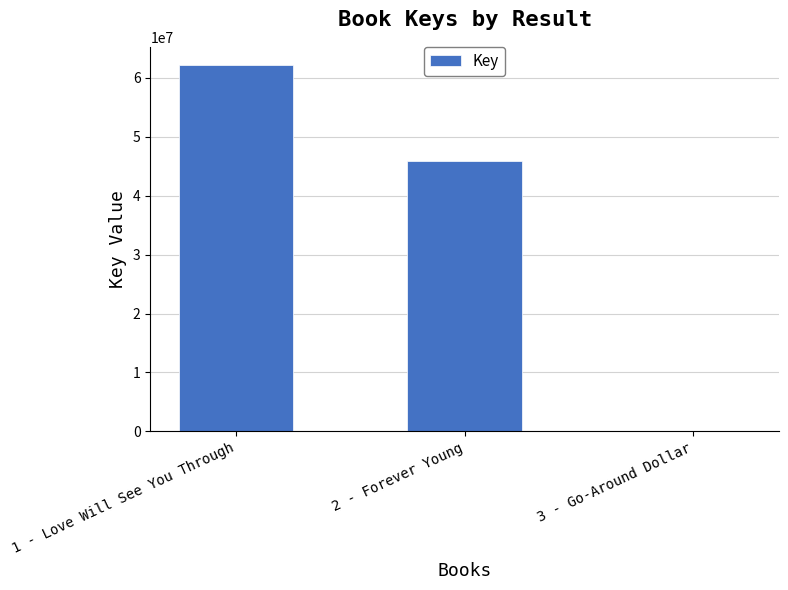

Reading left to right, extract all data points from this chart.

62159984	45885615	5091